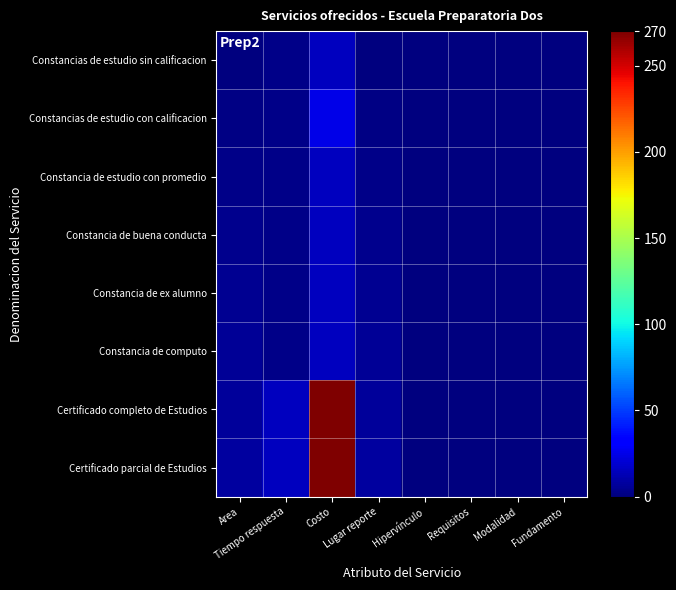

Which series changed the most between Tiempo respuesta and Requisitos?

Certificado completo de Estudios